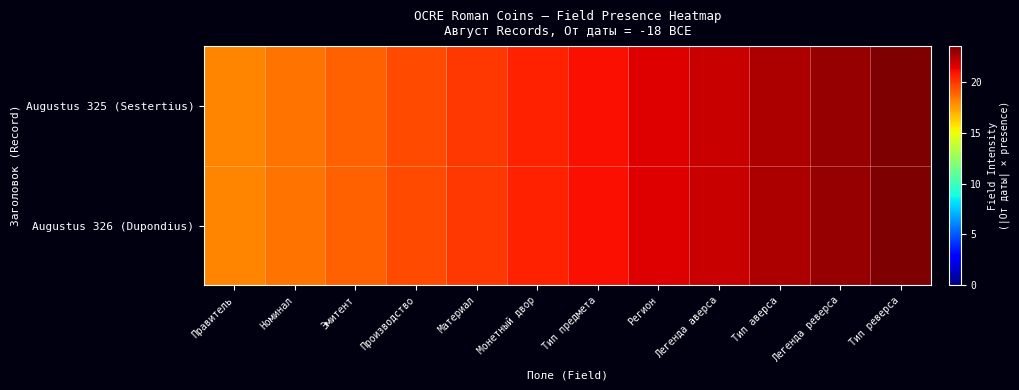

Reading right to left, what are all the values shown in this chart?

Augustus 325 (Sestertius): Тип реверса=23.5	Легенда реверса=23.0	Тип аверса=22.5	Легенда аверса=22.0	Регион=21.5	Тип предмета=21.0	Монетный двор=20.5	Материал=20.0	Производство=19.5	Эмитент=19.0	Номинал=18.5	Правитель=18.0
Augustus 326 (Dupondius): Тип реверса=23.5	Легенда реверса=23.0	Тип аверса=22.5	Легенда аверса=22.0	Регион=21.5	Тип предмета=21.0	Монетный двор=20.5	Материал=20.0	Производство=19.5	Эмитент=19.0	Номинал=18.5	Правитель=18.0